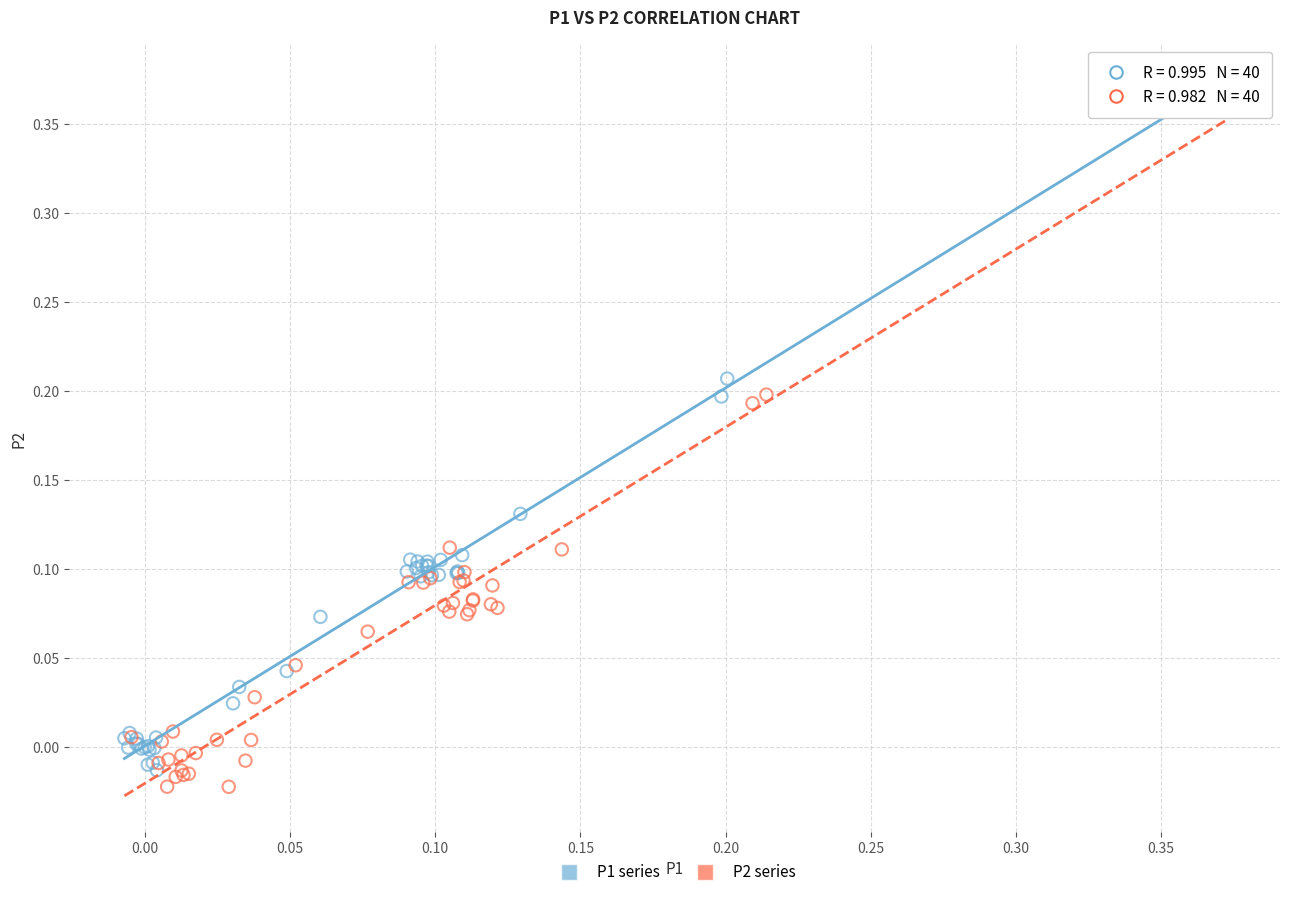

Which series reaches the minimum Y coordinate?

P2 series